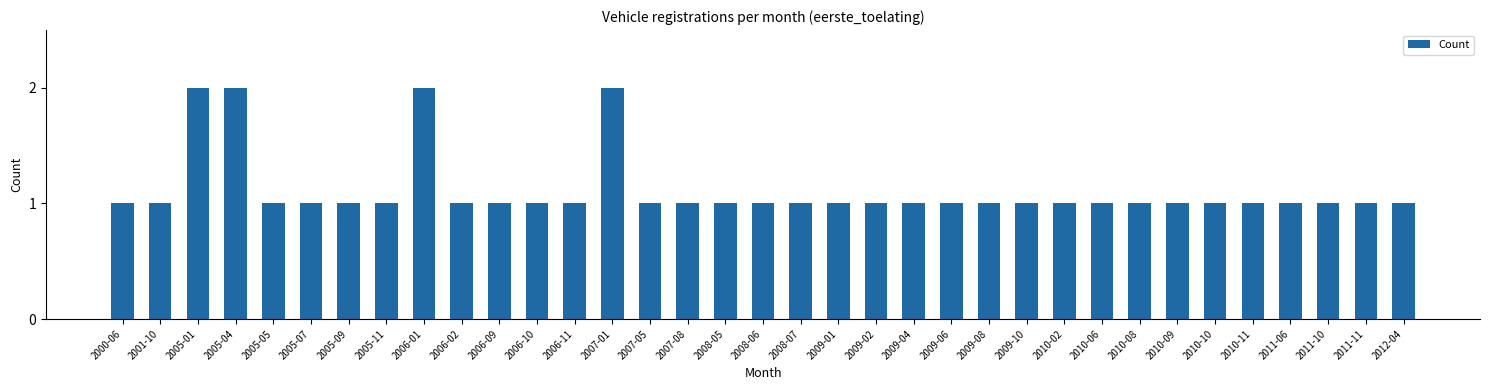

What is the maximum value shown in the chart?

2